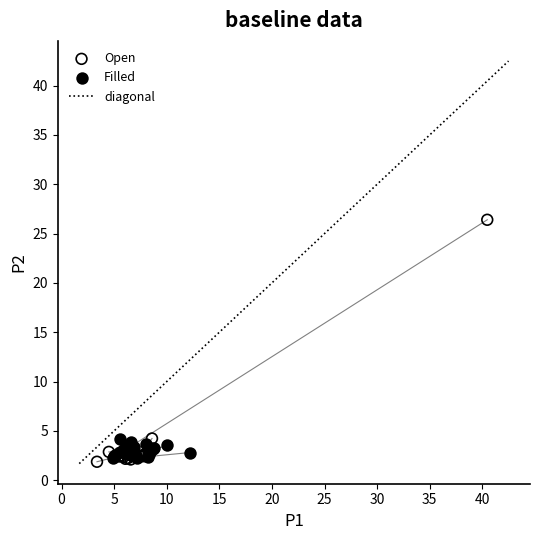

Which series has the widest spread of Y values?

Open